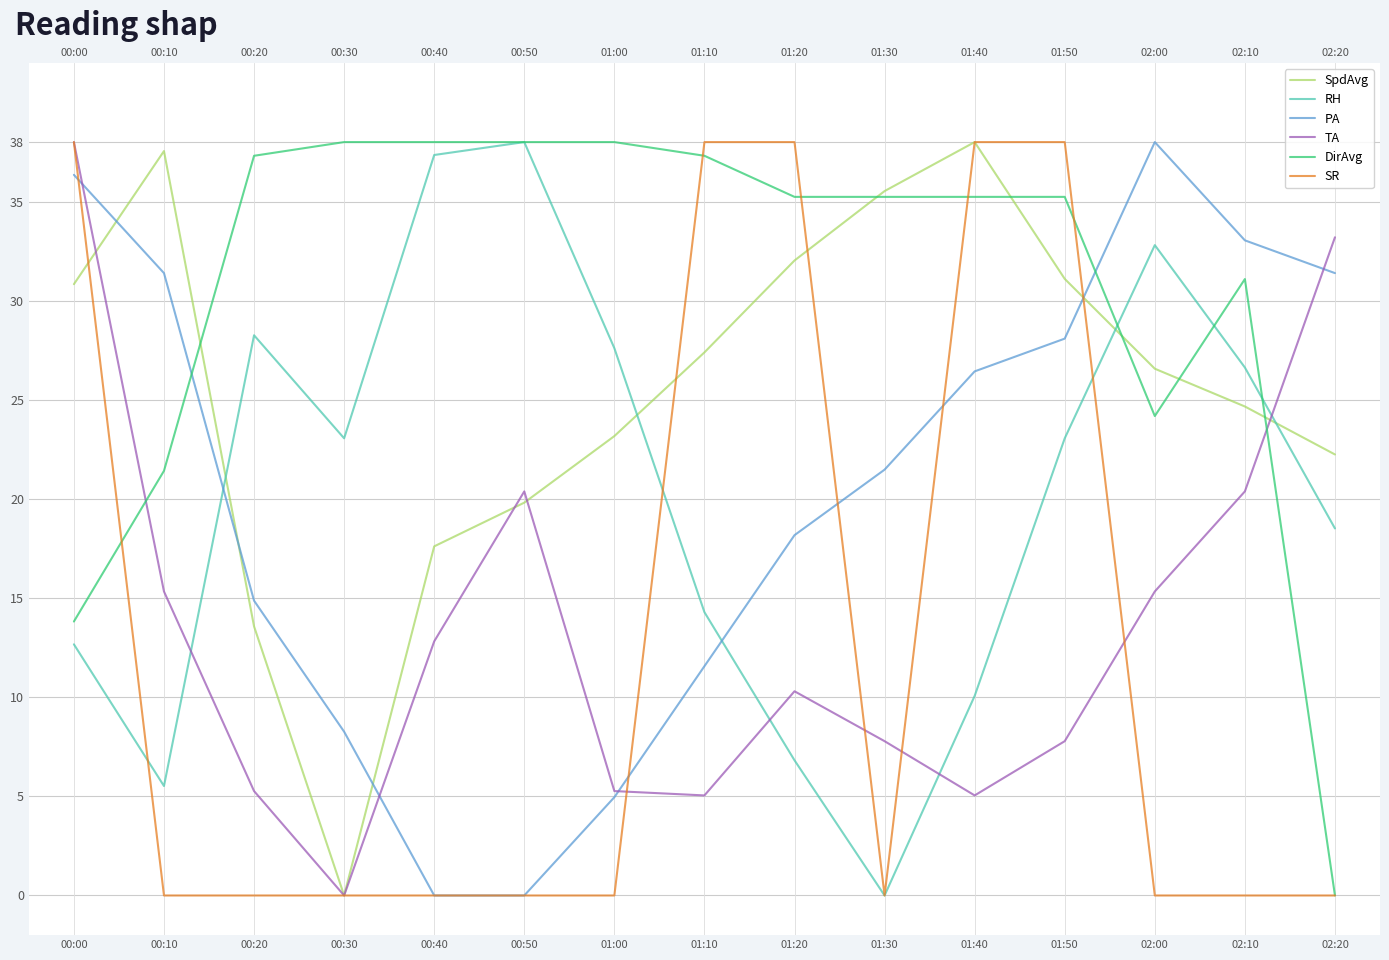

Is this an area chart (filled region under the line)?

No